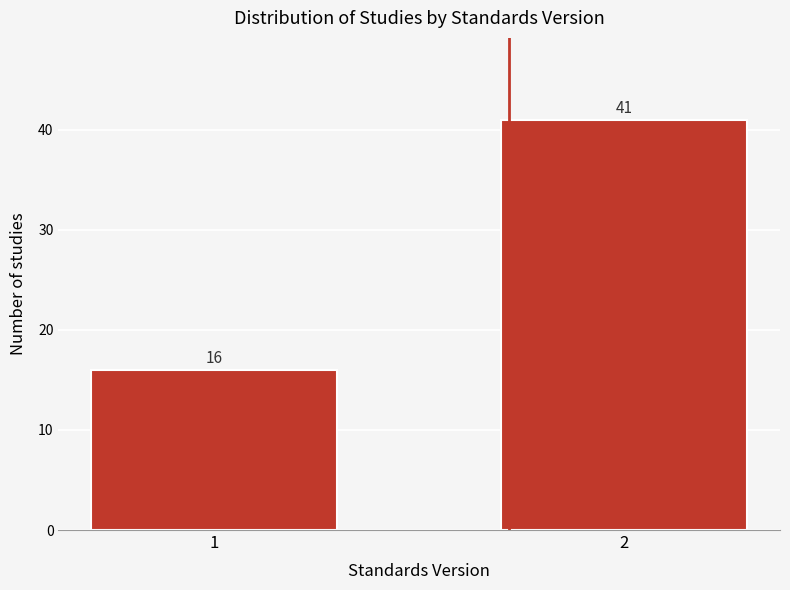

Reading left to right, transcribe all the data shown in this chart.

1=16	2=41